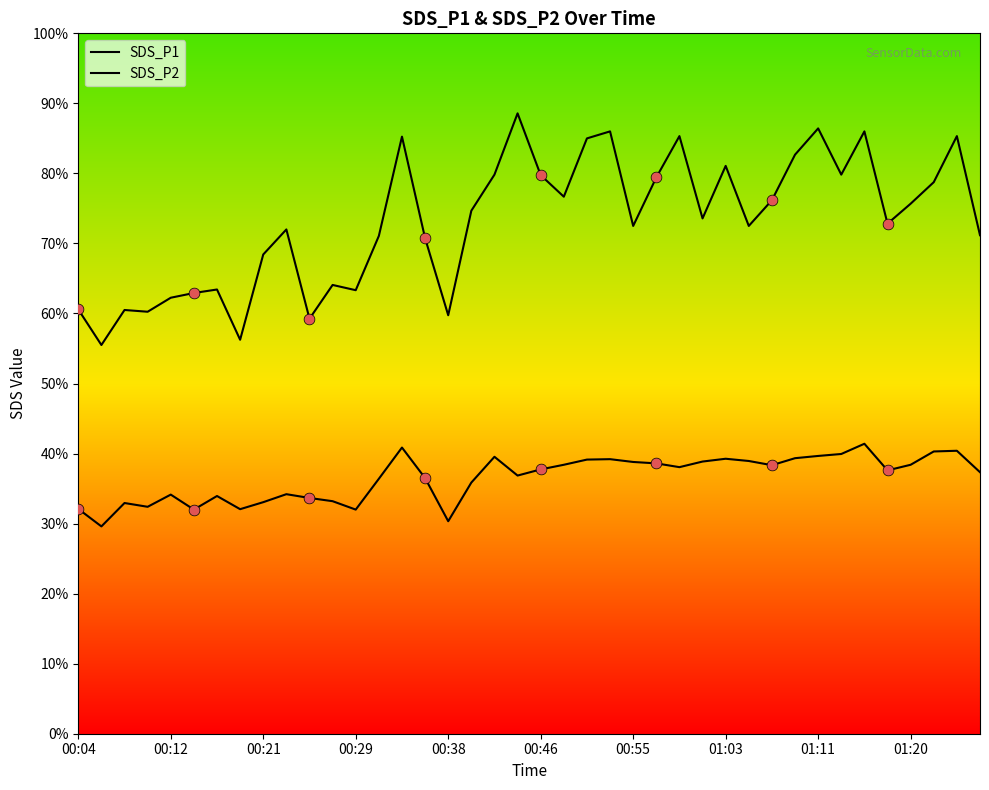

Which series has the widest spread of Y values?

SDS_P1